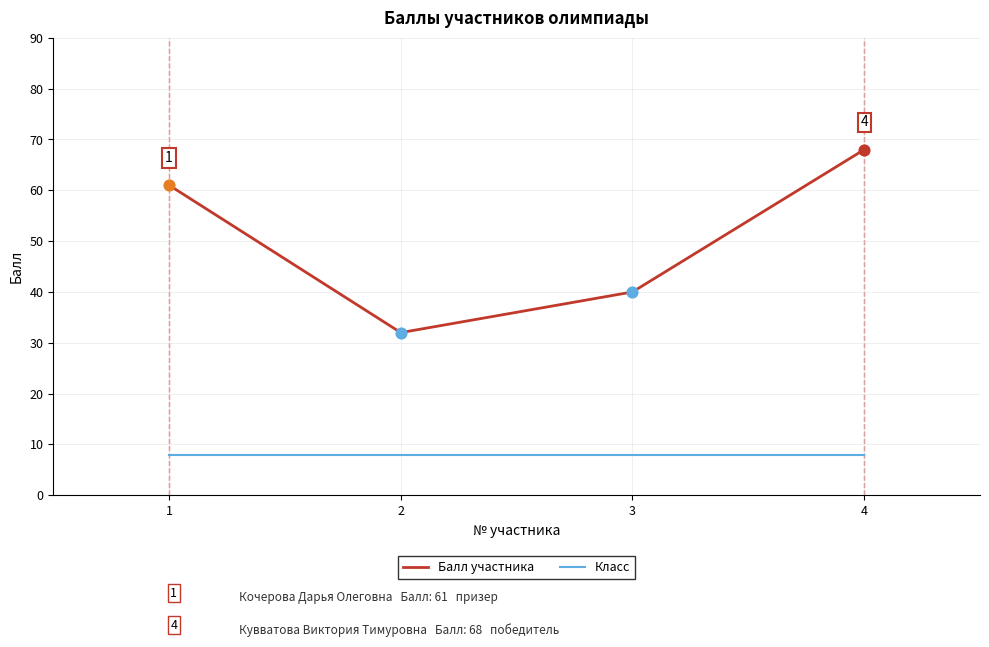

Which series changed the most between 2 and 4?

Балл участника